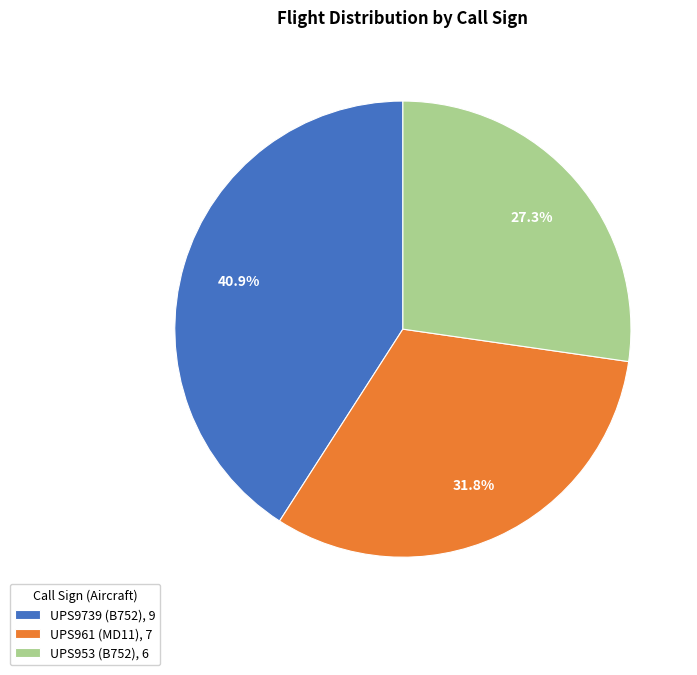

Combined, what portion of the pie is UPS9739 and UPS961?

72.7%